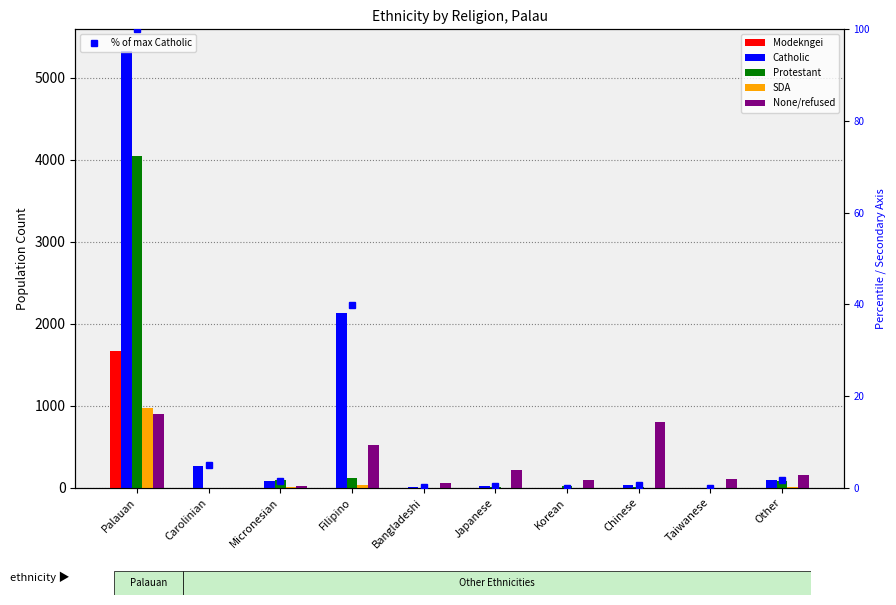

Which category has the highest value in the Protestant series?

Palauan